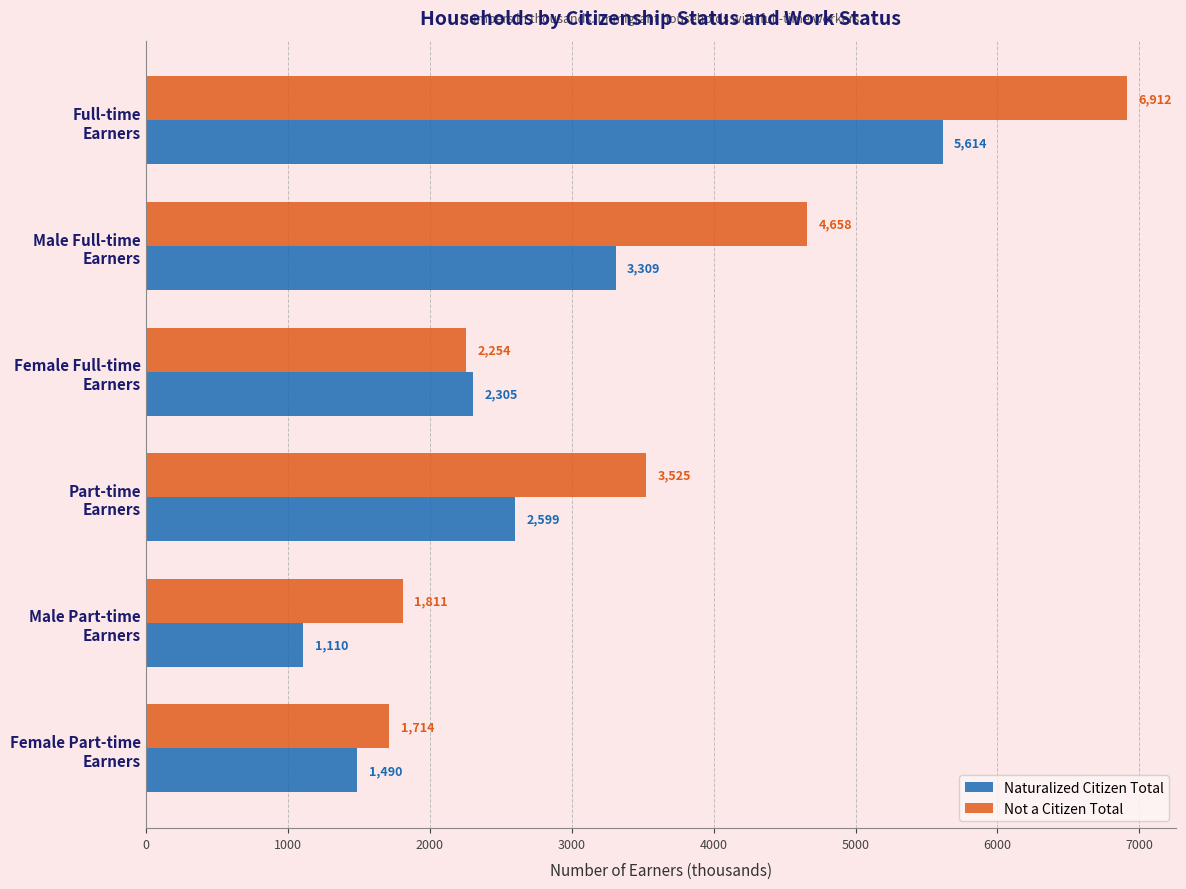

Which series has the largest total across all categories?

Not a Citizen Total